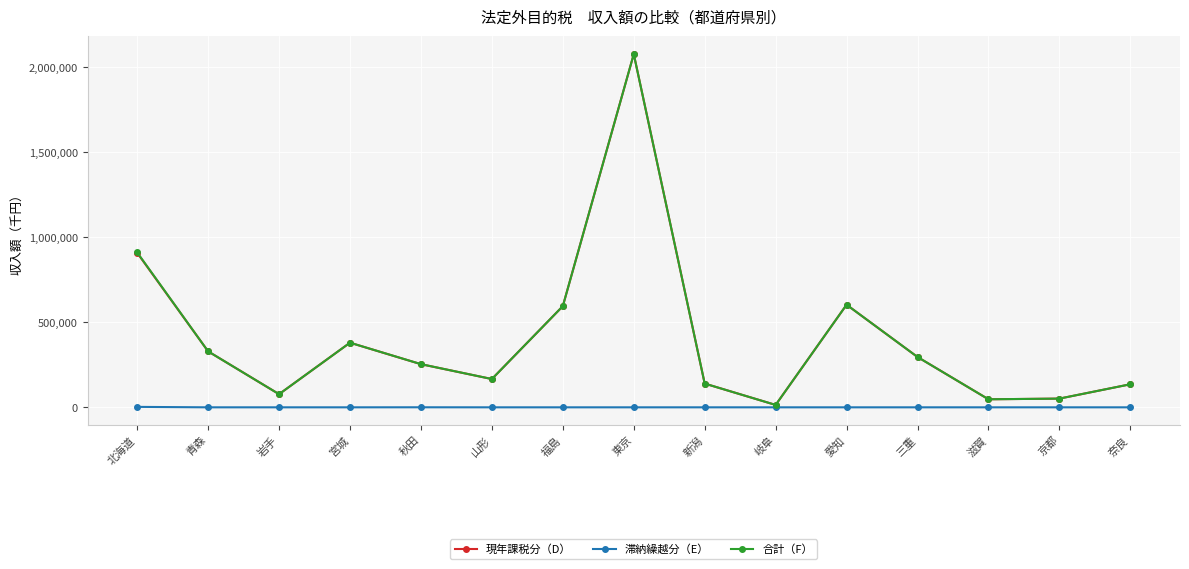

How many lines are shown in the chart?

3